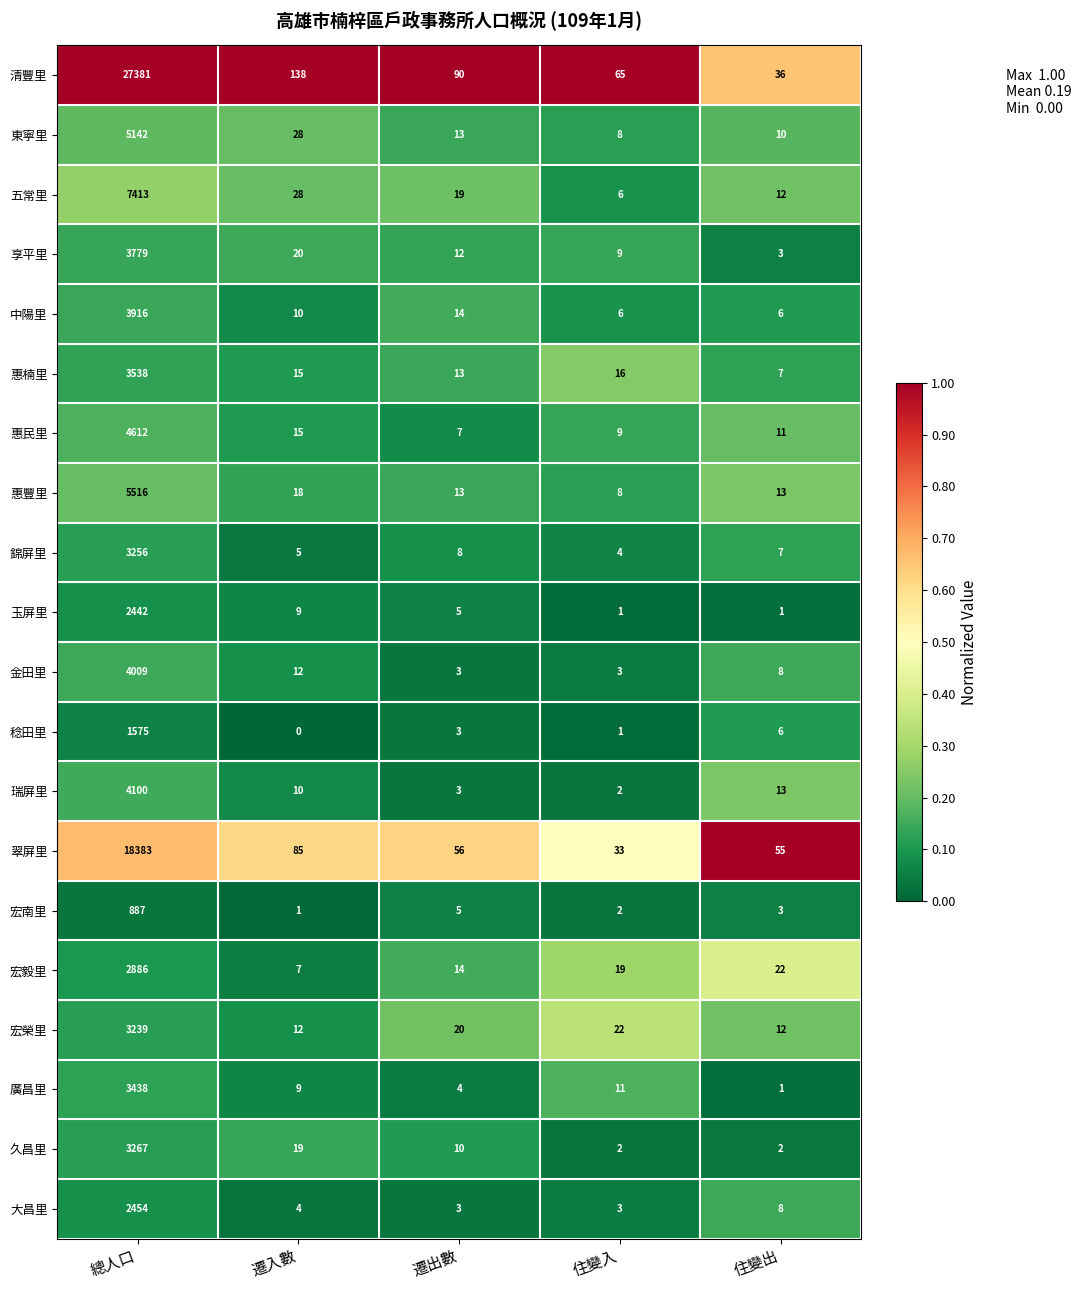

At which label is 中陽里 closest to 1961?

遷出數